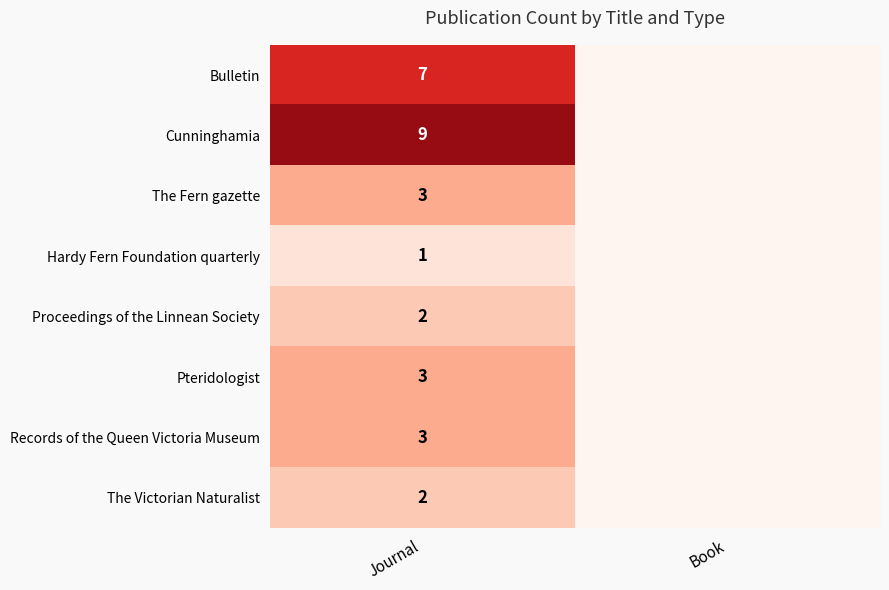

The The Victorian Naturalist series shows 2 at Journal. True or false?

True